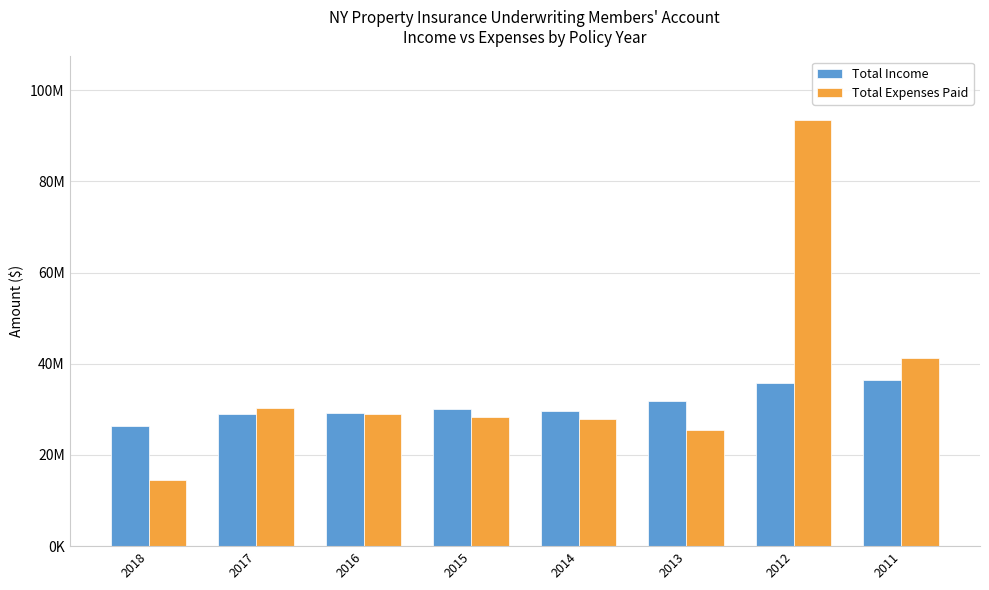

Which label corresponds to the largest value in the chart?

2012